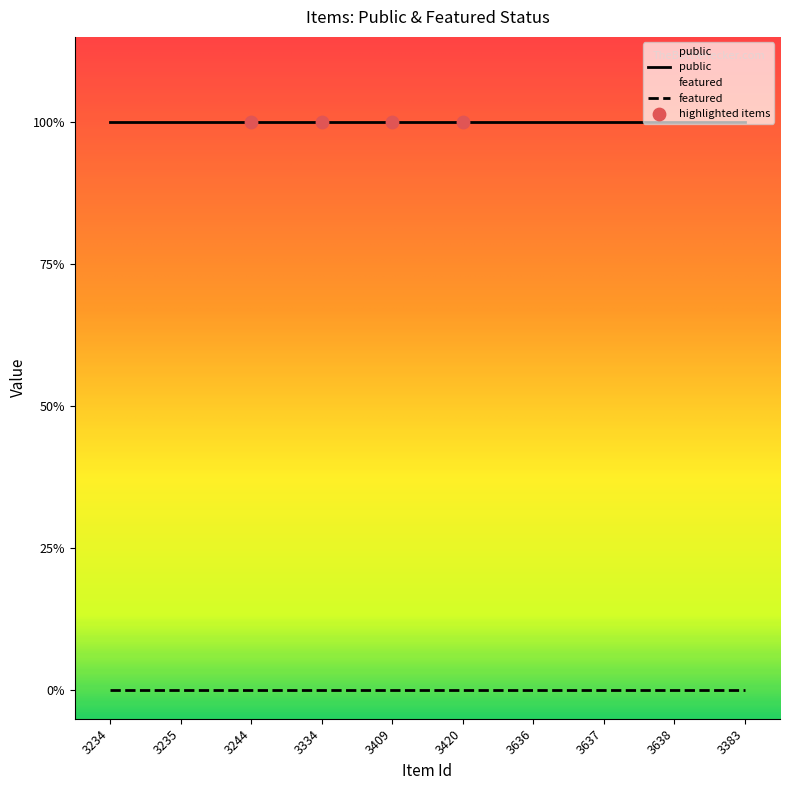

At which category is the sum across all series the highest?

3234